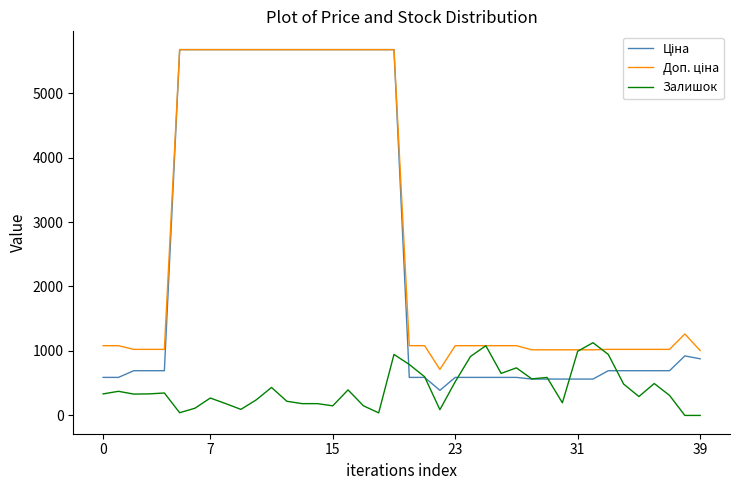

How many lines are shown in the chart?

3